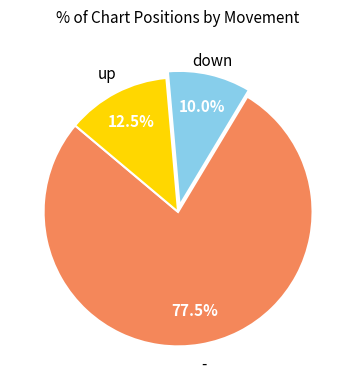

How many slices are in this pie chart?

3